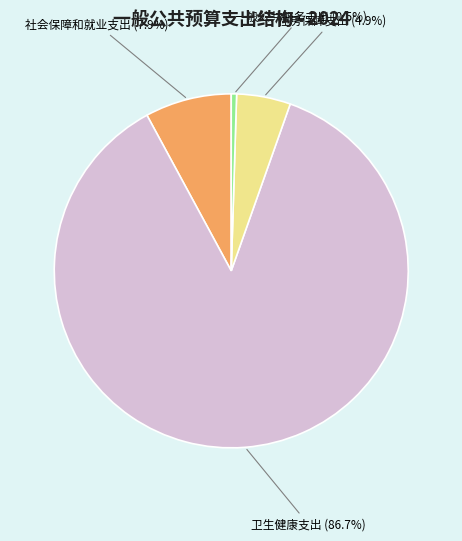

Which category accounts for the majority?

卫生健康支出